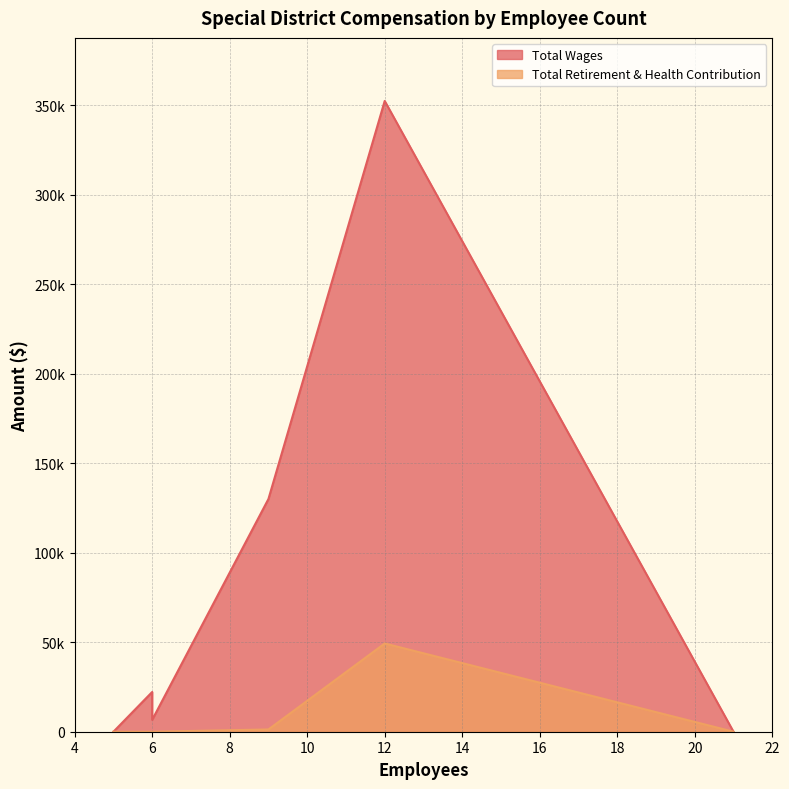

The Total Retirement & Health Contribution series shows 19937 at 5. True or false?

False